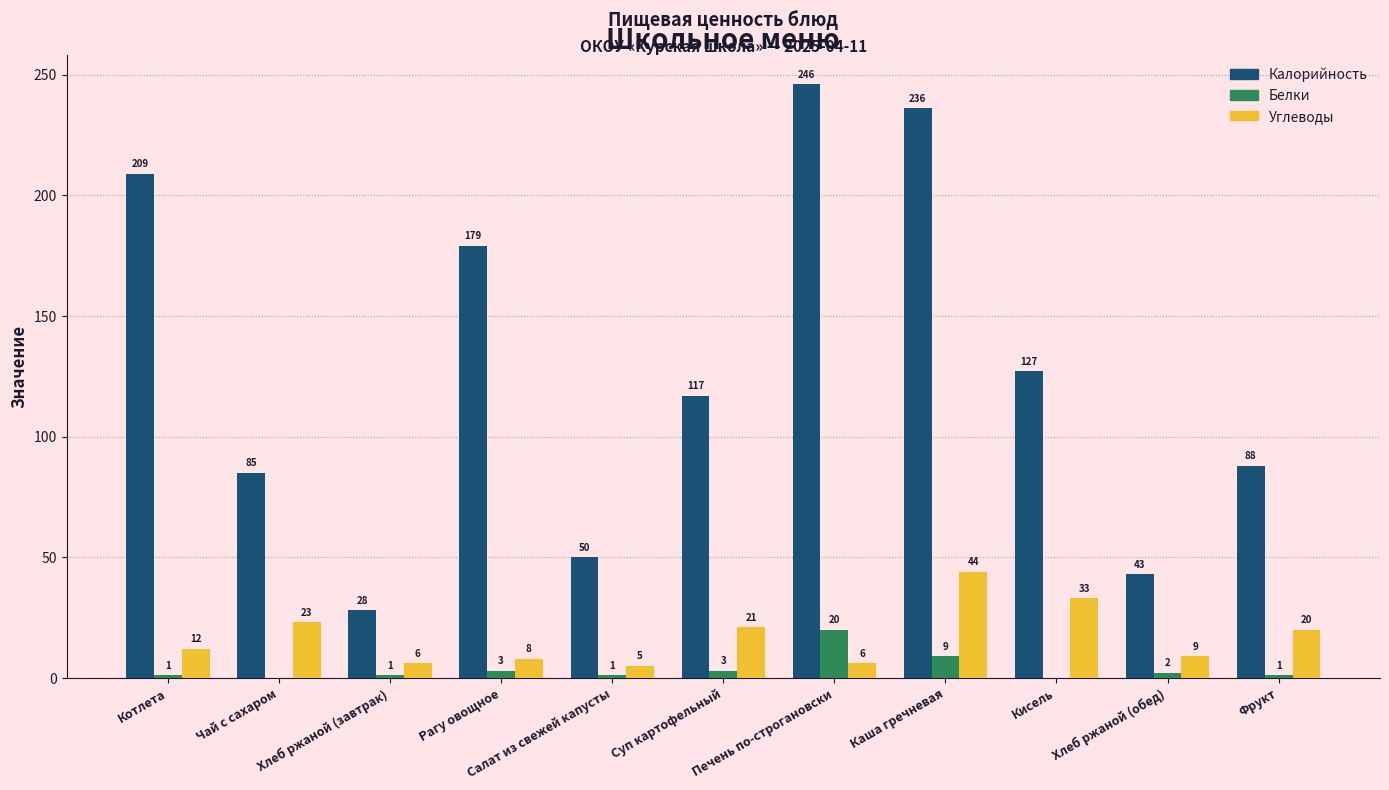

At which label does Белки reach its peak?

Печень по-строгановски